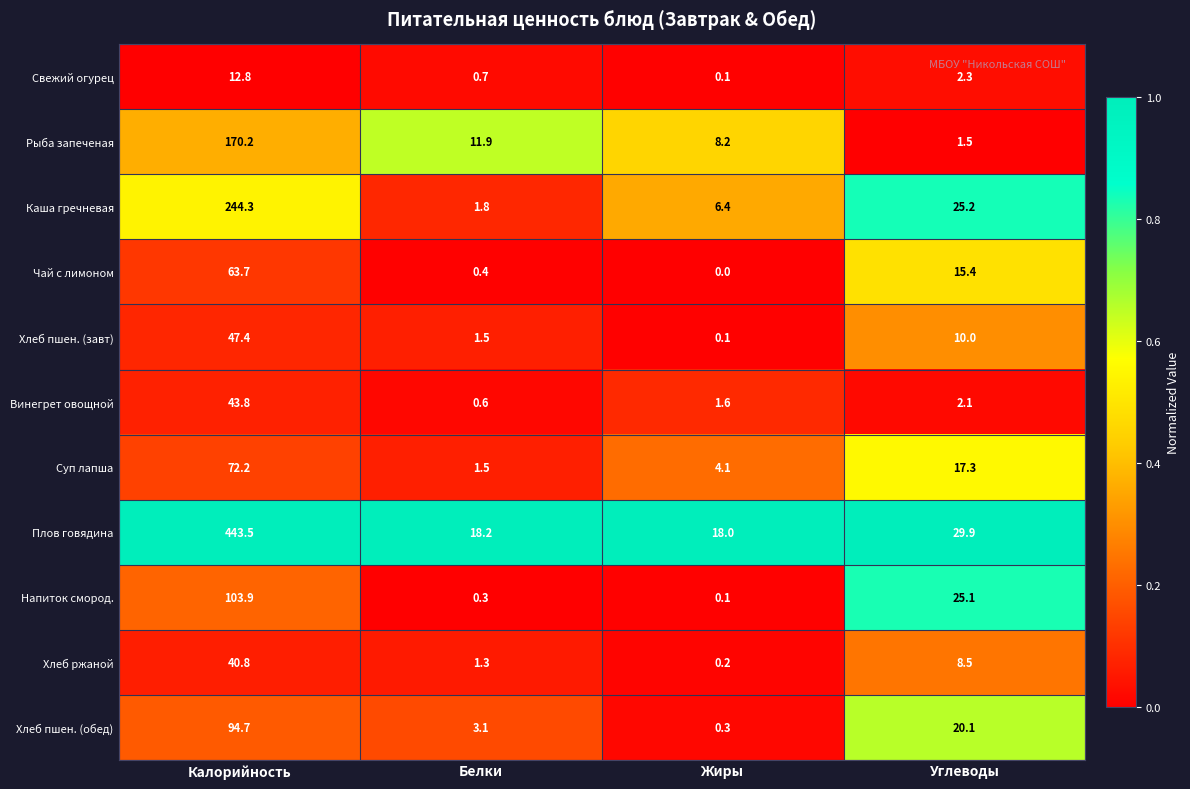

How many series are shown in this chart?

11